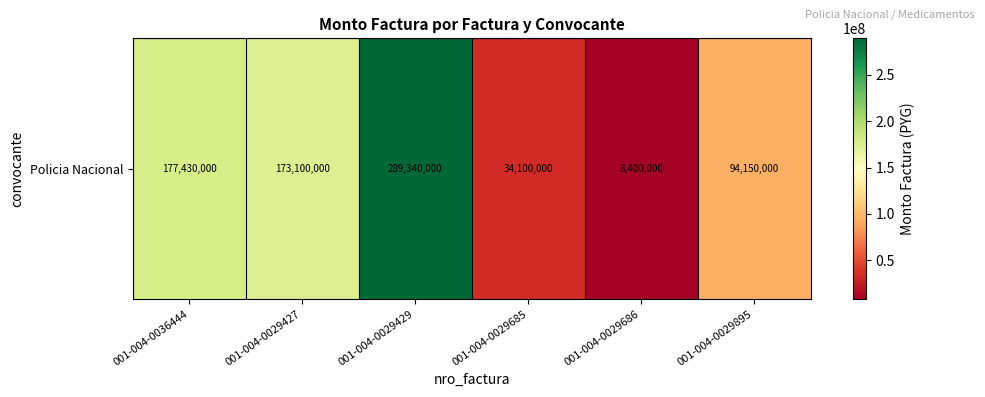

Reading left to right, list all the values displayed in this chart.

177430000	173100000	289340000	34100000	8400000	94150000